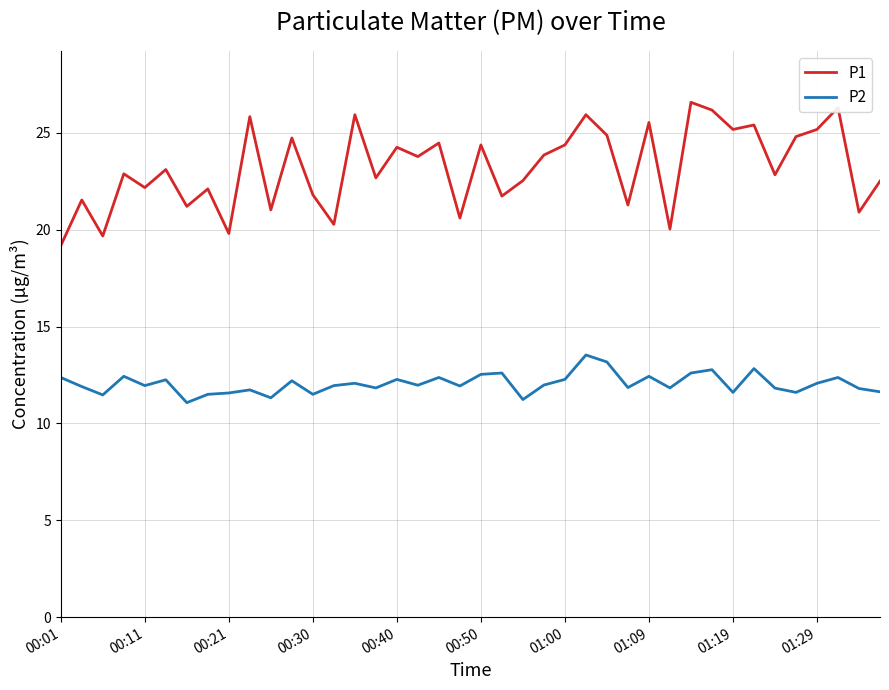

Which series has the largest range (max minus min)?

P1